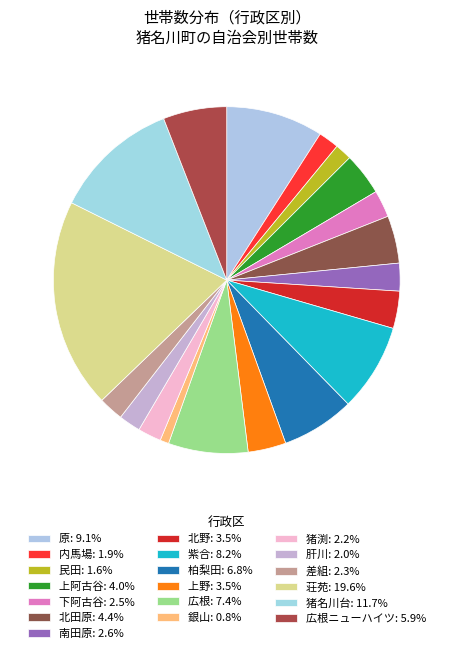

How many slices are in this pie chart?

19